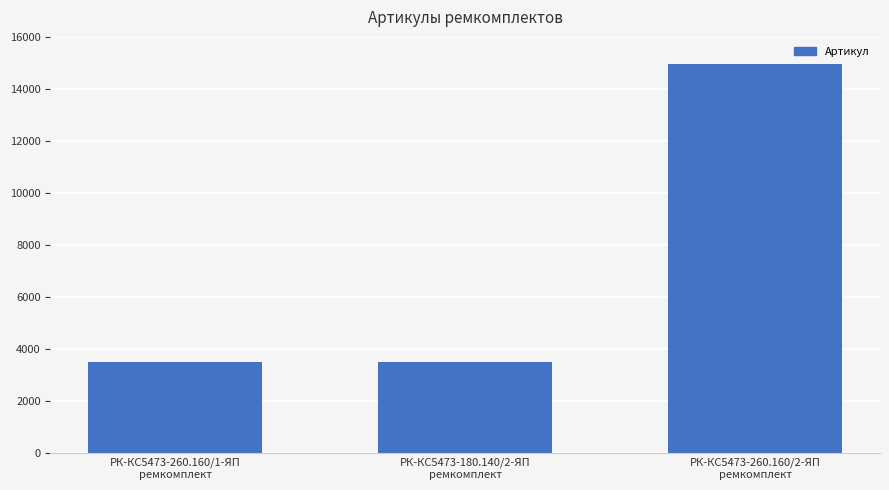

What is the value of the 3rd bar from the left?

14962